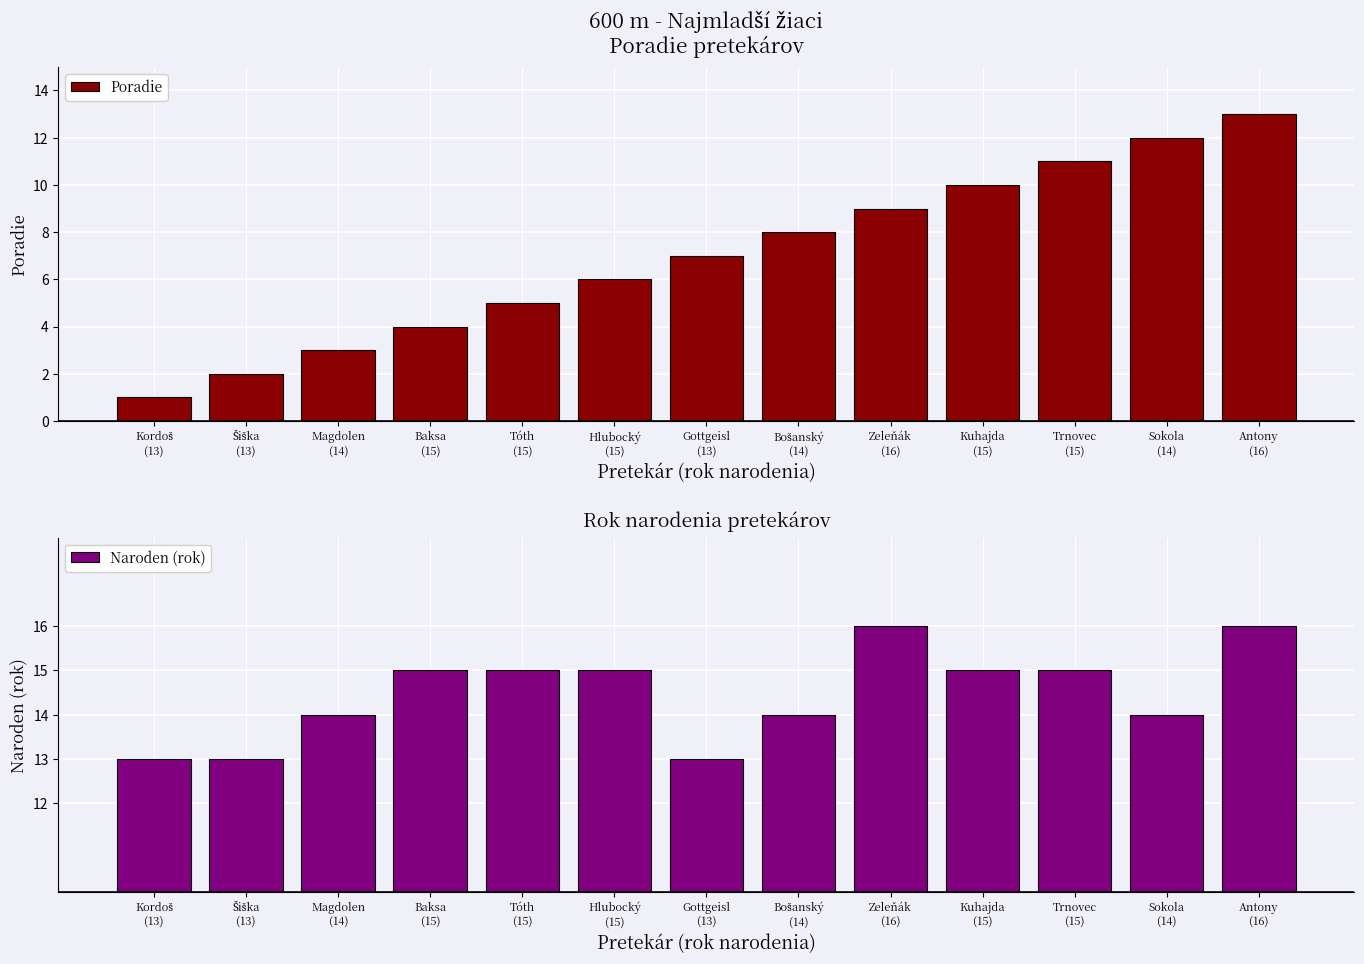

At which category is the sum across all series the highest?

Antony
(16)